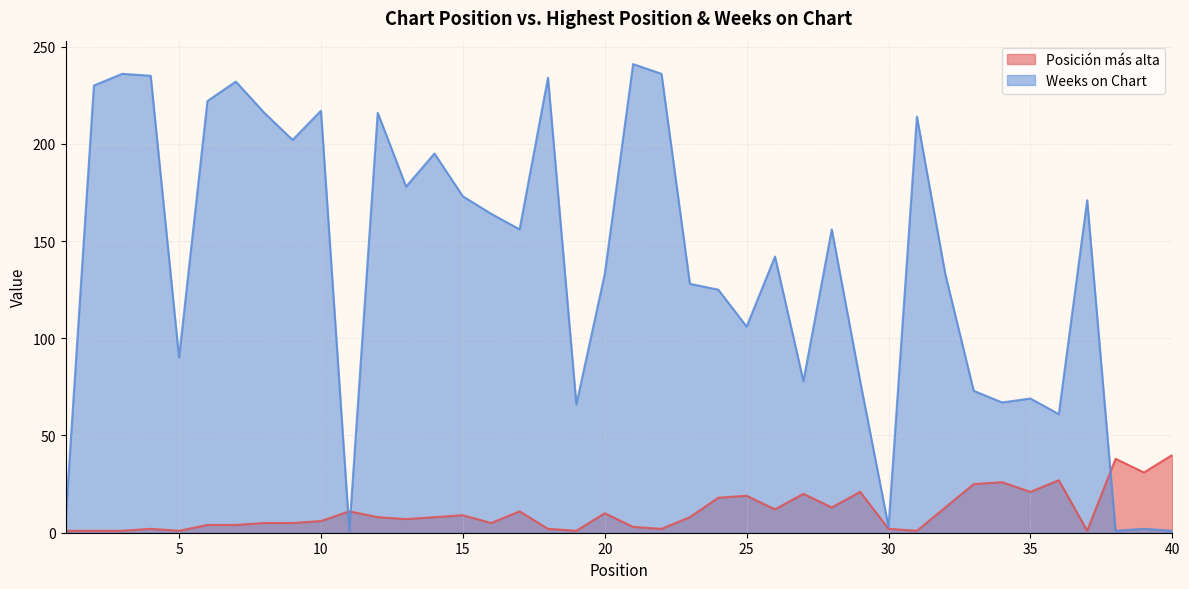

How many interior local peaks does the Weeks on Chart series have?

13